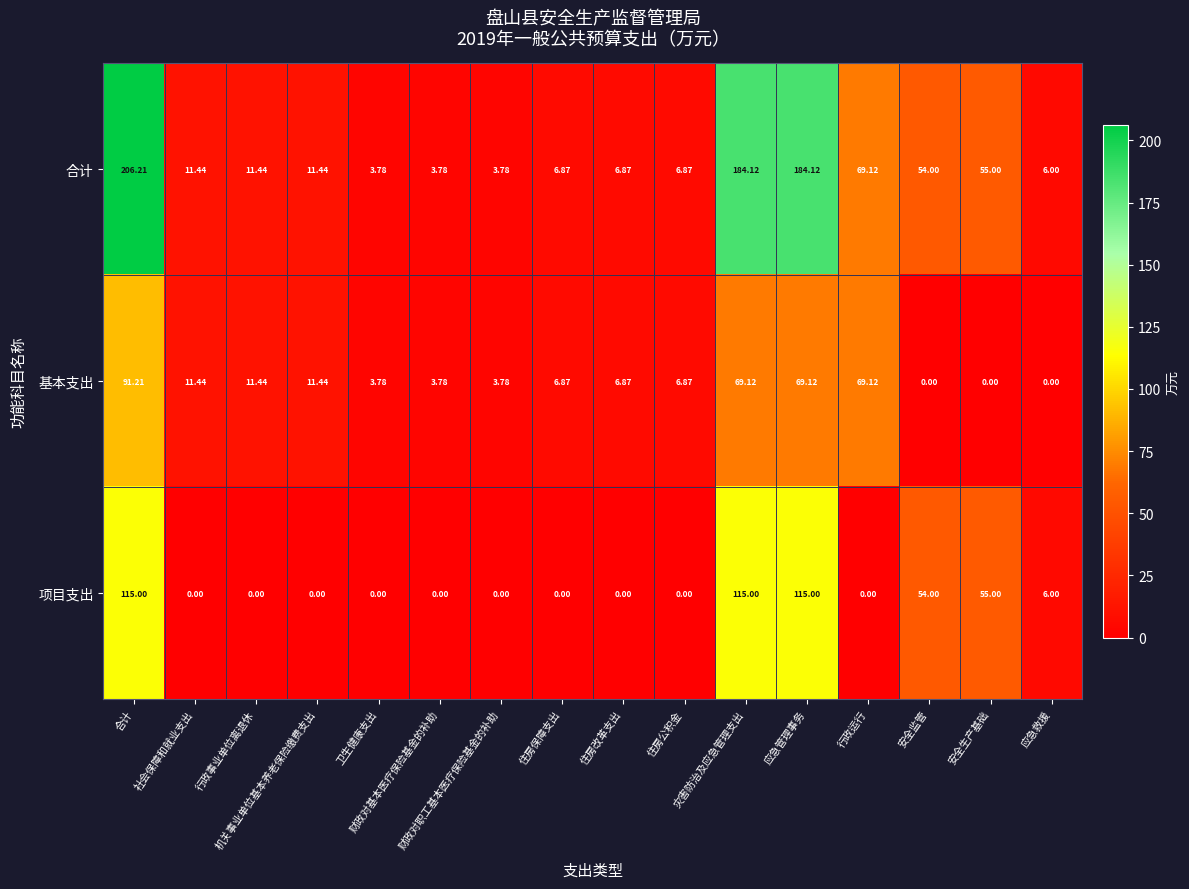

List the series in order of their overall mean, highest first.

合计, 项目支出, 基本支出